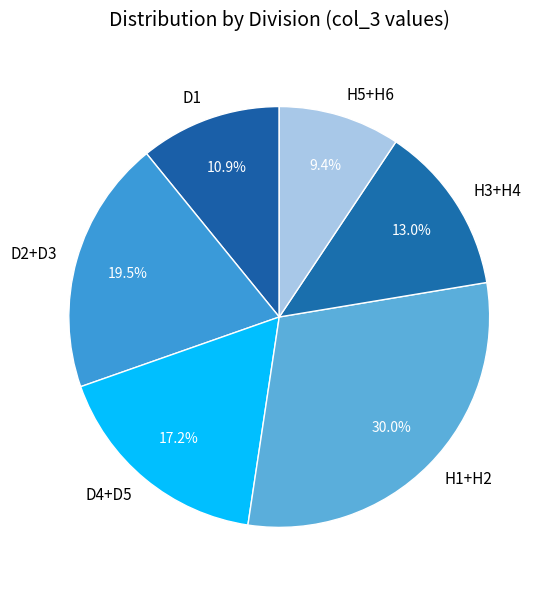

What is the smallest slice in the pie chart?

H5+H6